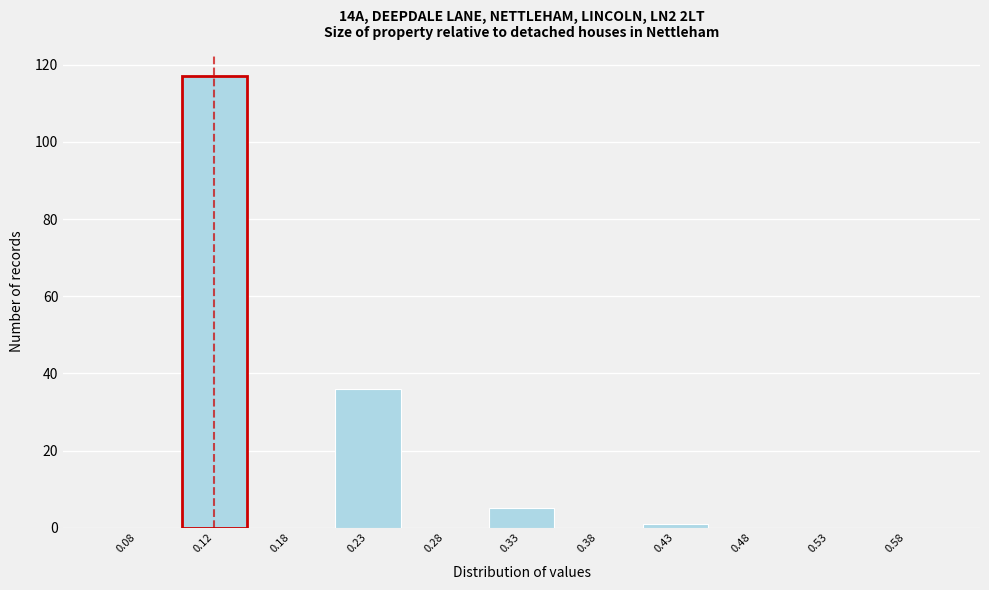

Reading left to right, transcribe this chart: for each bar, give the range it covers on the x-axis and its height. The values are not printed on the chart, so give them approximately, as read against the axis.

0.05 to 0.10: 0
0.10 to 0.15: 118
0.15 to 0.20: 0
0.20 to 0.25: 36
0.25 to 0.30: 0
0.30 to 0.35: 6
0.35 to 0.40: 0
0.40 to 0.45: under 2
0.45 to 0.50: 0
0.50 to 0.55: 0
0.55 to 0.60: 0